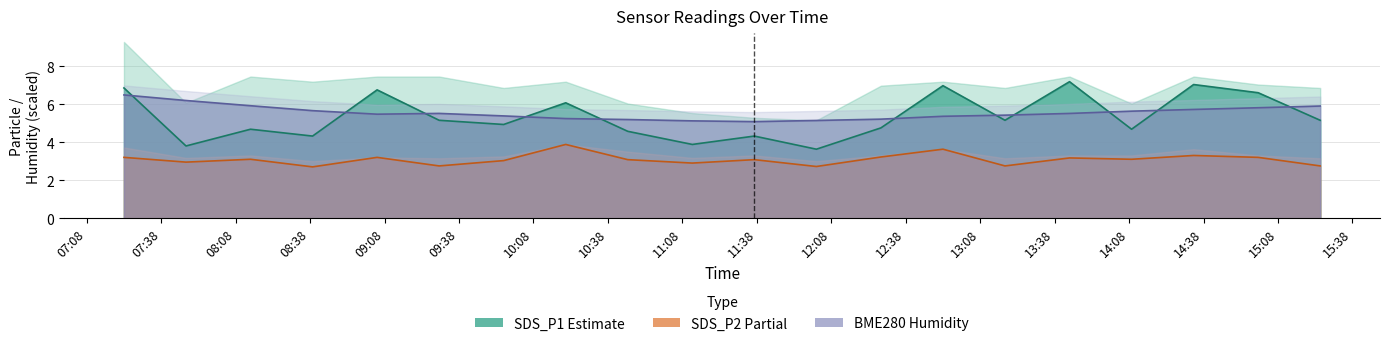

What is the total value across all series at 2023/09/05 12:02?

11.5